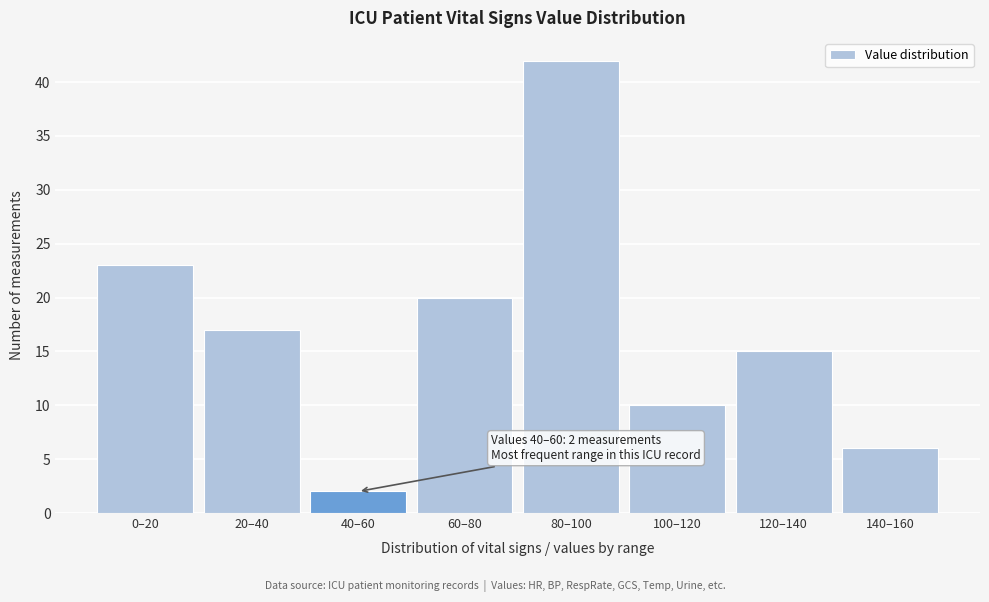

Reading left to right, transcribe all the data shown in this chart.

0–20=23	20–40=17	40–60=2	60–80=20	80–100=42	100–120=10	120–140=15	140–160=6